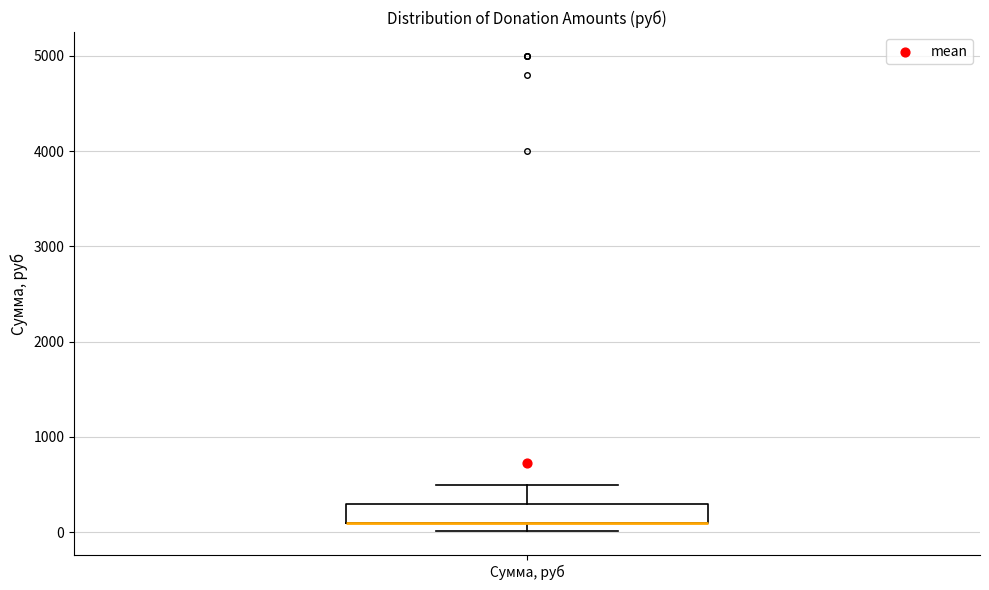

Transcribe this box plot: give where the median line is, the range the box spans, and where the two whiskers end, as read against the y-axis. The values are not printed on the chart, so give them approximately, as read against the axis.

median 100 (drawn on the box's lower edge), box 100 to 300, whiskers 0 to 500